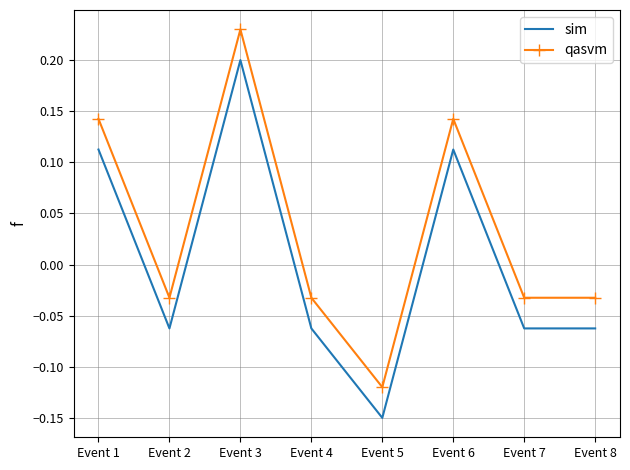

True or false: sim and qasvm cross at least once.

False